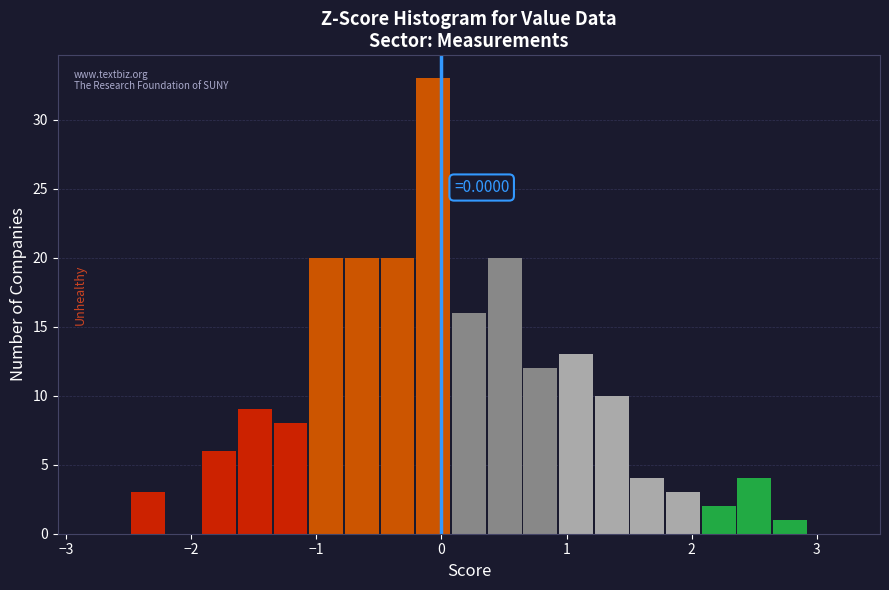

Read against the x-axis, roughly where is the centre of the tallest bar?

-0.1